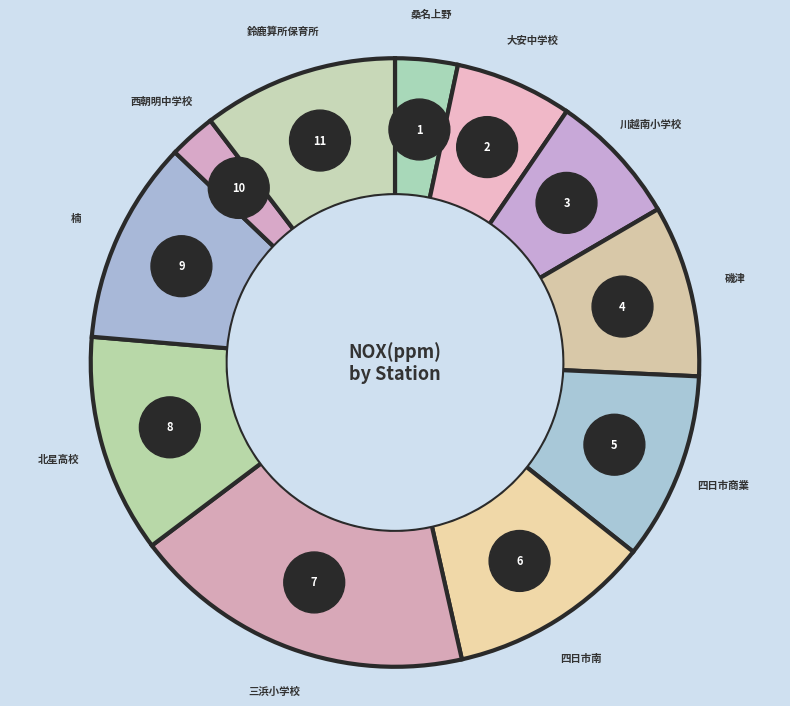

How many slices are in this pie chart?

11